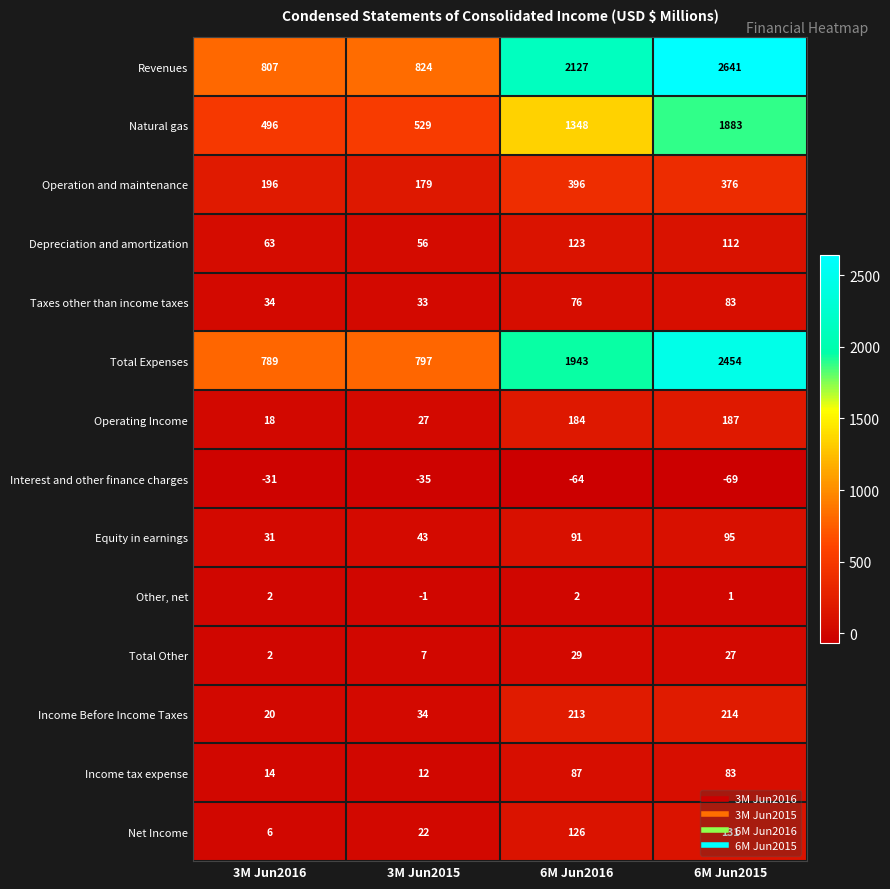

At which category does the chart reach its peak across all series?

6M Jun2015